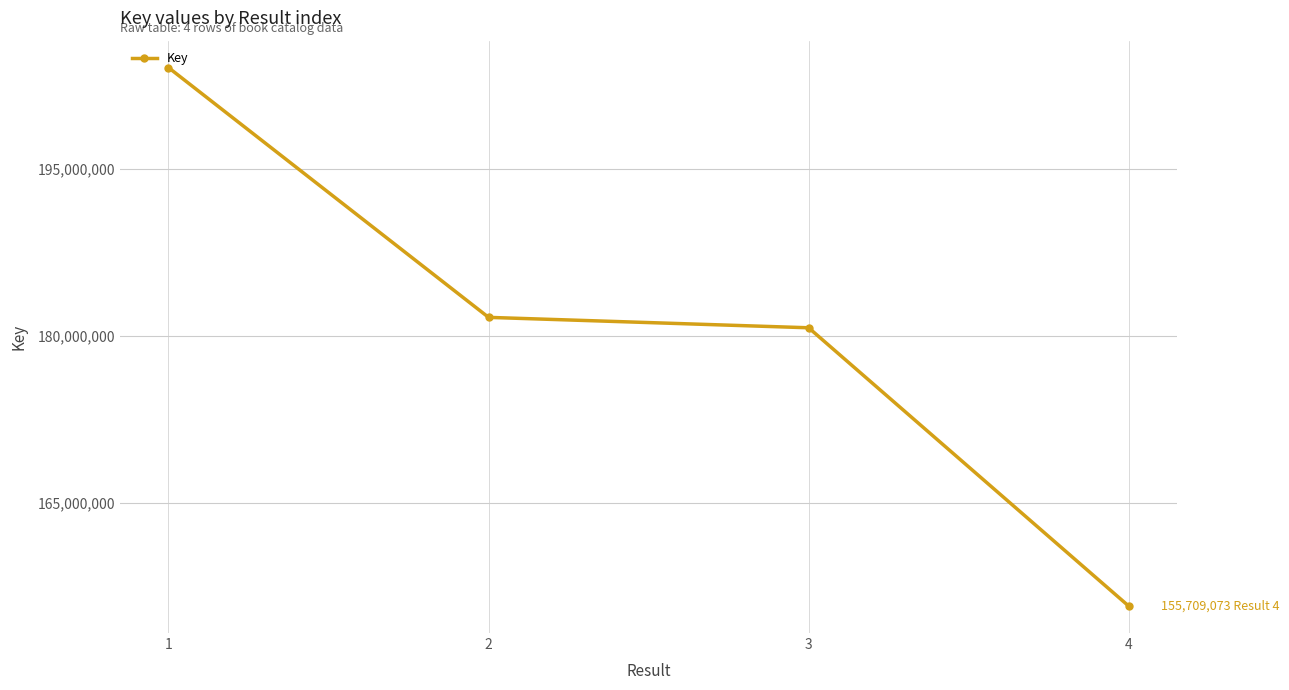

List the labels in order of value, largest first.

1, 2, 3, 4